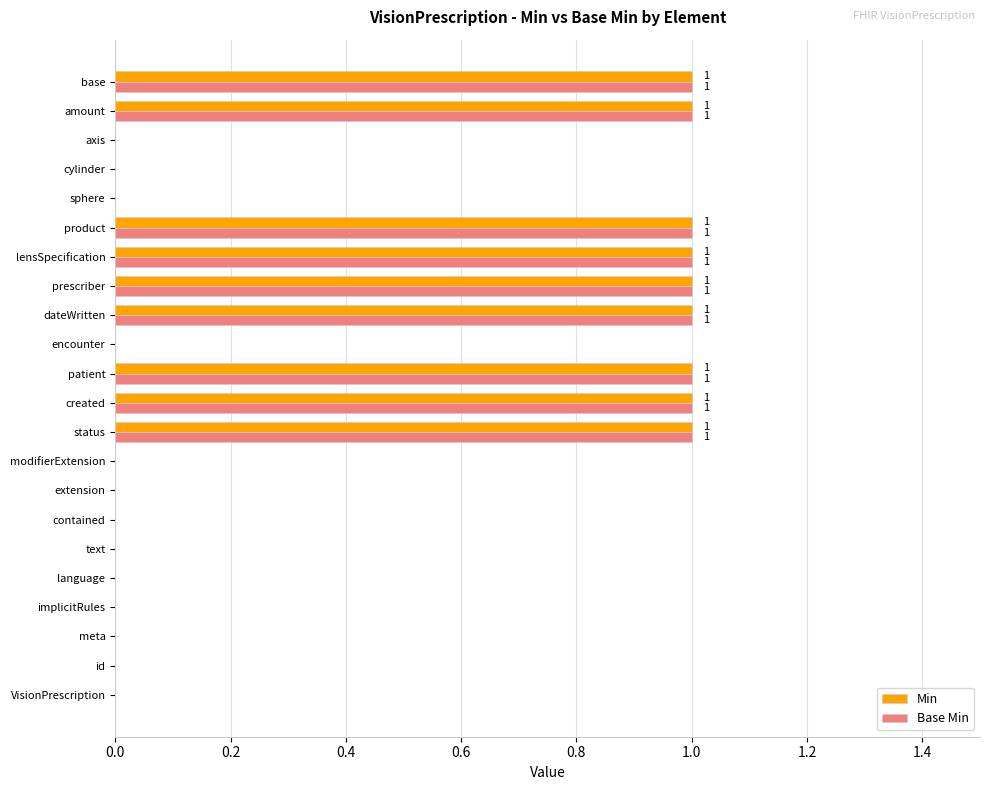

True or false: Base Min has a value of 1 at status.

True